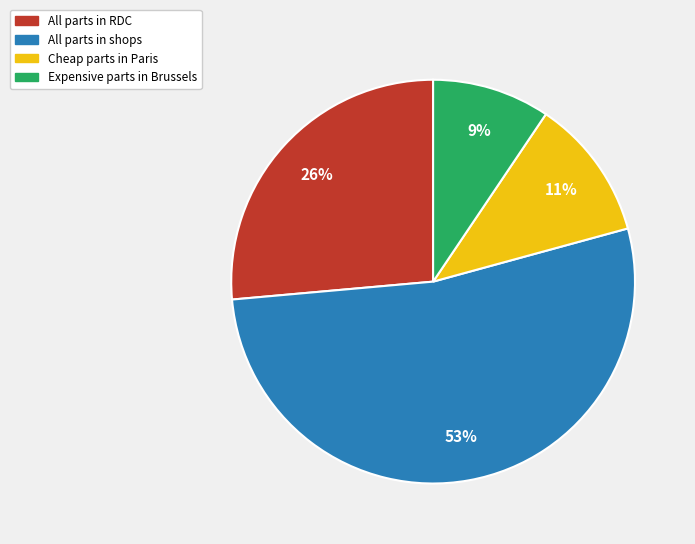

Is the sum of All parts in RDC and Cheap parts in Paris greater than half?

No